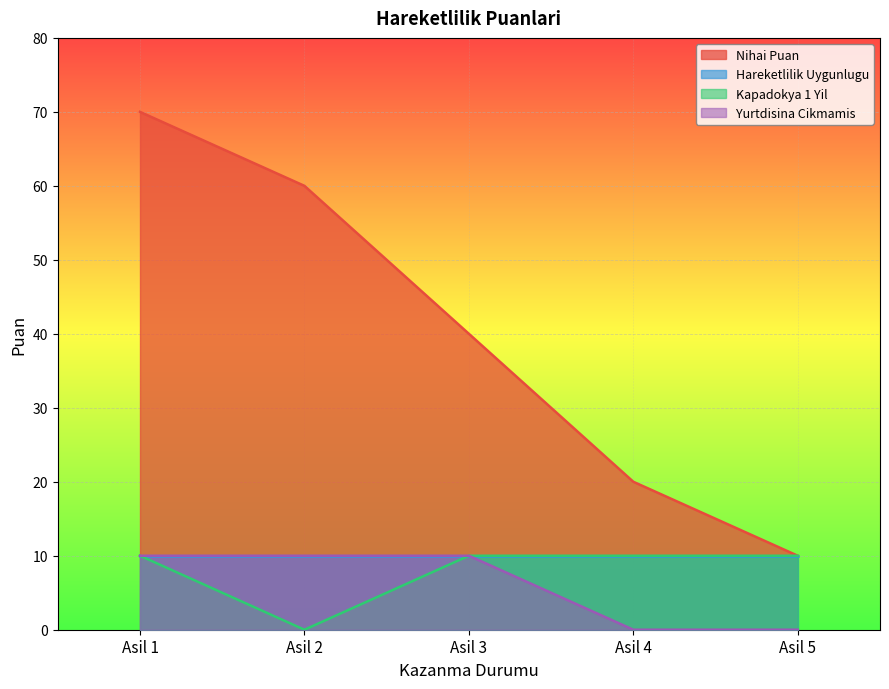

What is the value of the Kapadokya 1 Yil point at the 5th from the left?

10